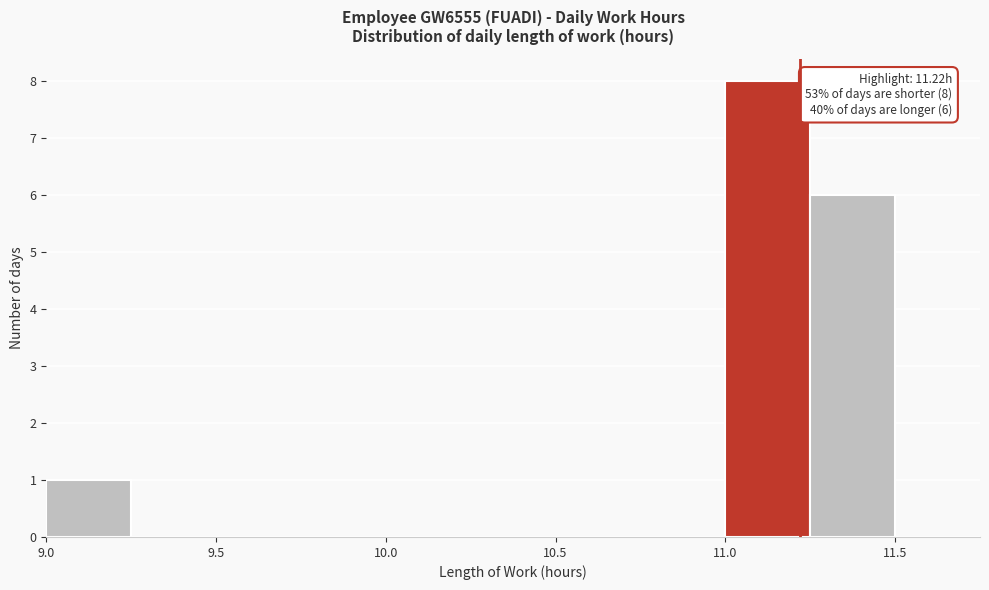

Which range on the x-axis has the tallest bar?

11.00 to 11.25